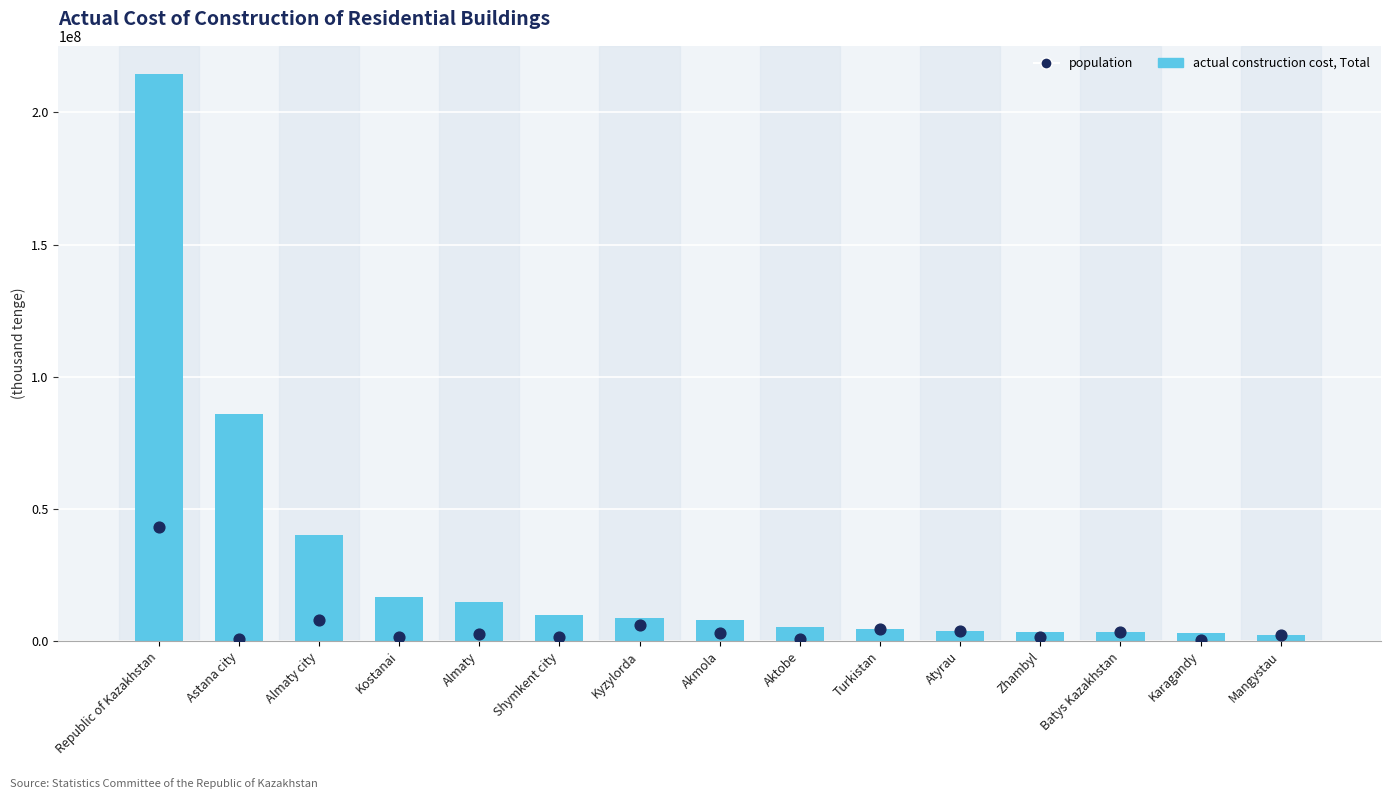

What is the total value across all series at Almaty?

17438287